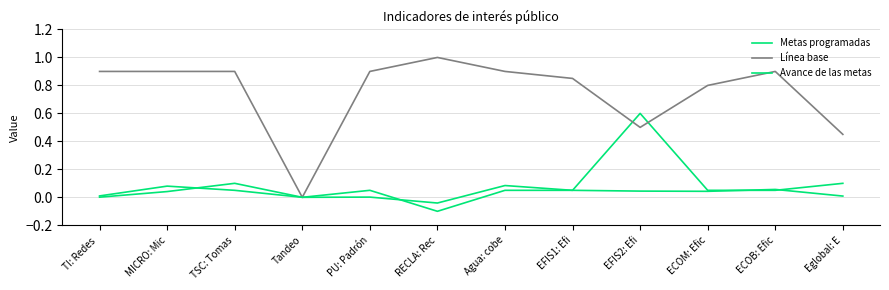

True or false: Avance de las metas has a value of 0.1 at TSC: Tomas.

True